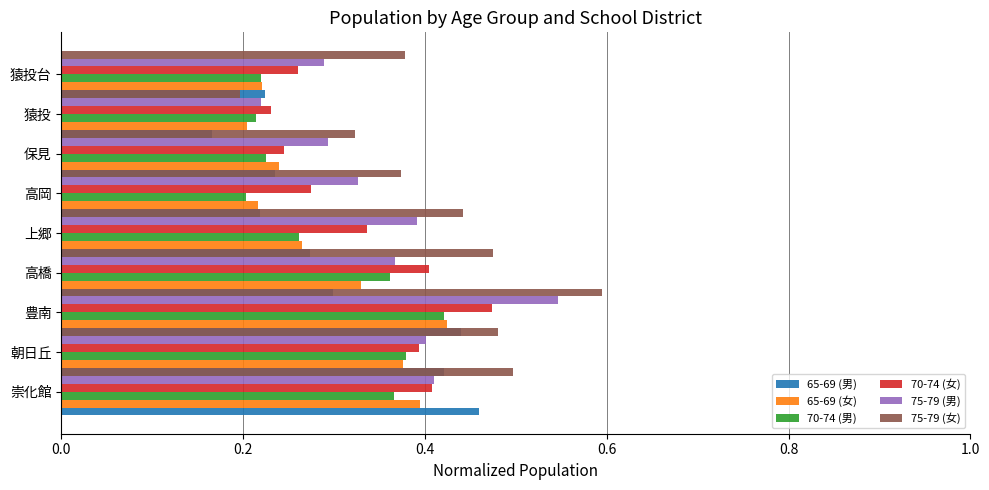

Is it true that 75-79 (女) equals 0.6 at 0.4?

True